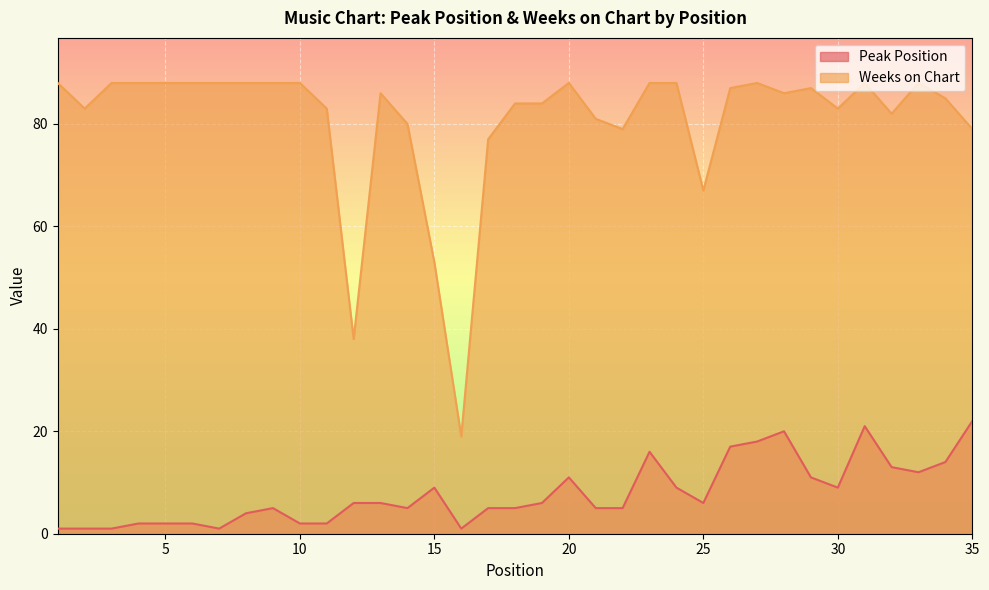

True or false: Peak Position and Weeks on Chart cross at least once.

False